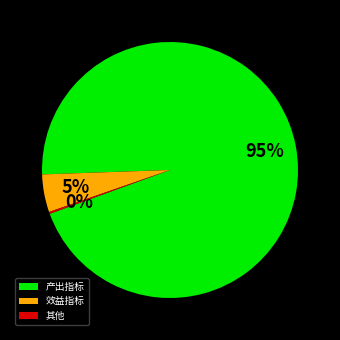

Is it true that 产出指标 is 95% of the pie?

True